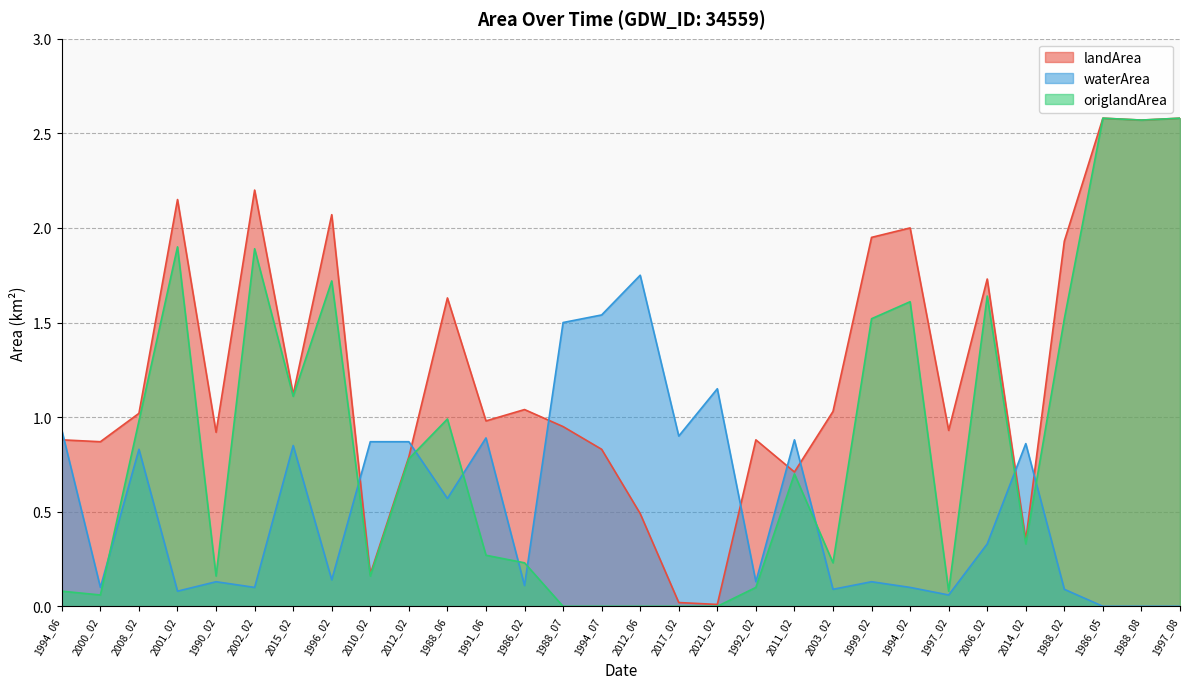

True or false: origlandArea has more than 2 interior local peaks.

True